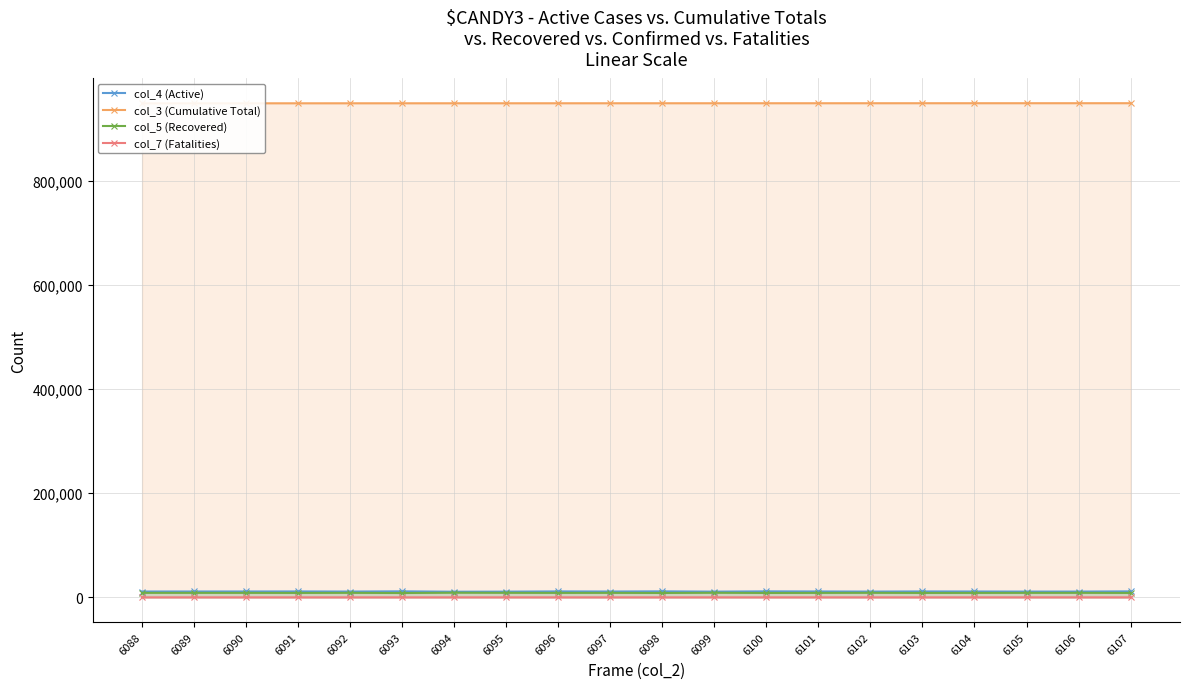

What is the greatest value displayed?

949485